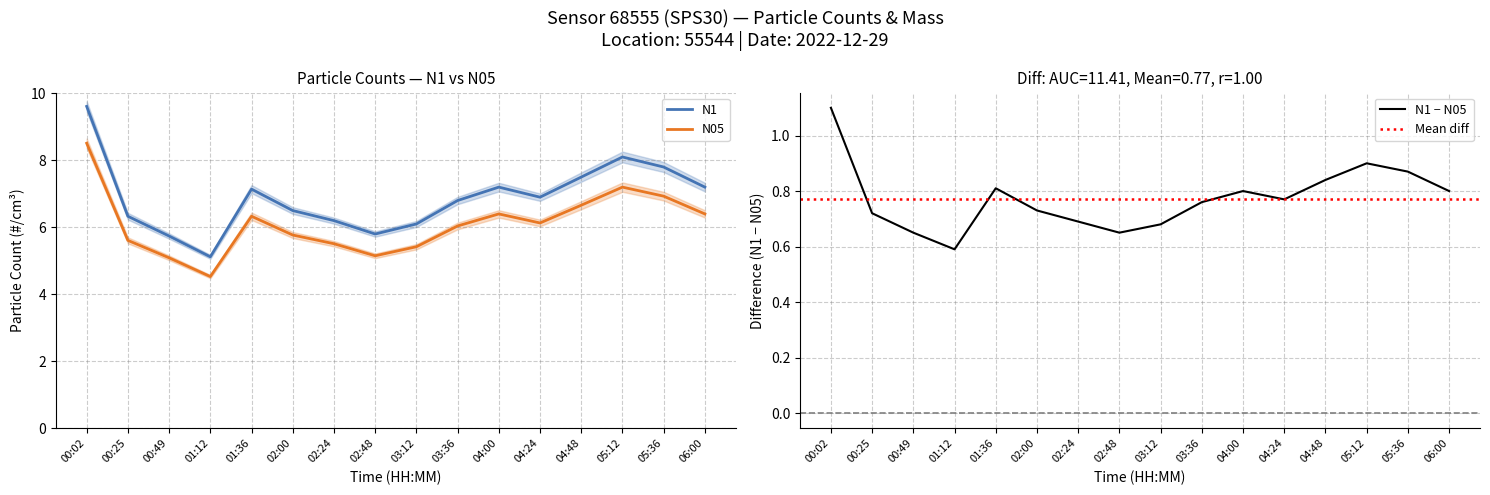

In N4, how many points are higher than both neighbors (excluding endpoints)?

3